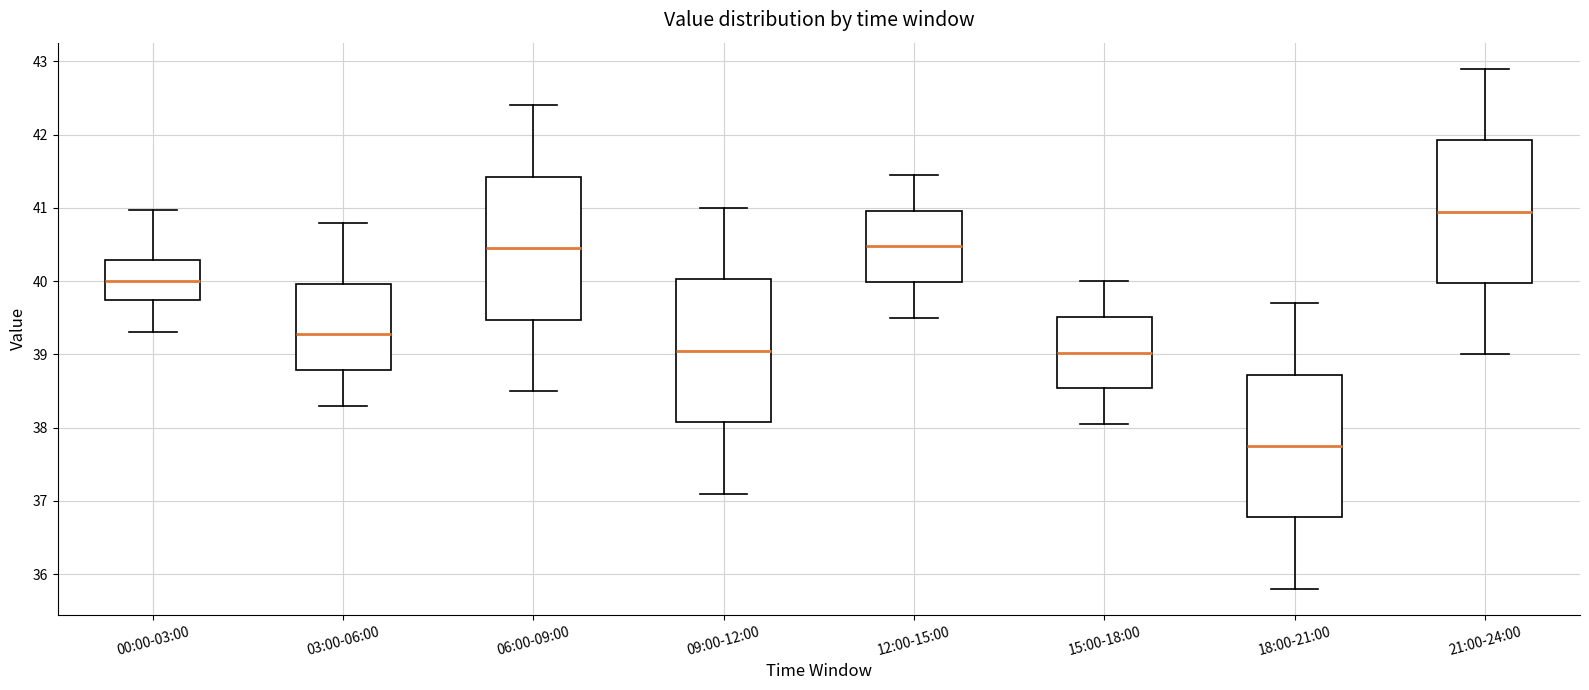

Reading left to right, transcribe this box plot: for each box, give where its median line is, the range the box spans, and where its two whiskers end, as read against the y-axis. The values are not printed on the chart, so give them approximately, as read against the axis.

00:00-03:00: median 40.0, box 39.7 to 40.3, whiskers 39.3 to 41.0
03:00-06:00: median 39.3, box 38.8 to 40.0, whiskers 38.3 to 40.8
06:00-09:00: median 40.5, box 39.5 to 41.4, whiskers 38.5 to 42.4
09:00-12:00: median 39.1, box 38.1 to 40.0, whiskers 37.1 to 41.0
12:00-15:00: median 40.5, box 40.0 to 41.0, whiskers 39.5 to 41.5
15:00-18:00: median 39.0, box 38.5 to 39.5, whiskers 38.1 to 40.0
18:00-21:00: median 37.8, box 36.8 to 38.7, whiskers 35.8 to 39.7
21:00-24:00: median 41.0, box 40.0 to 41.9, whiskers 39.0 to 42.9